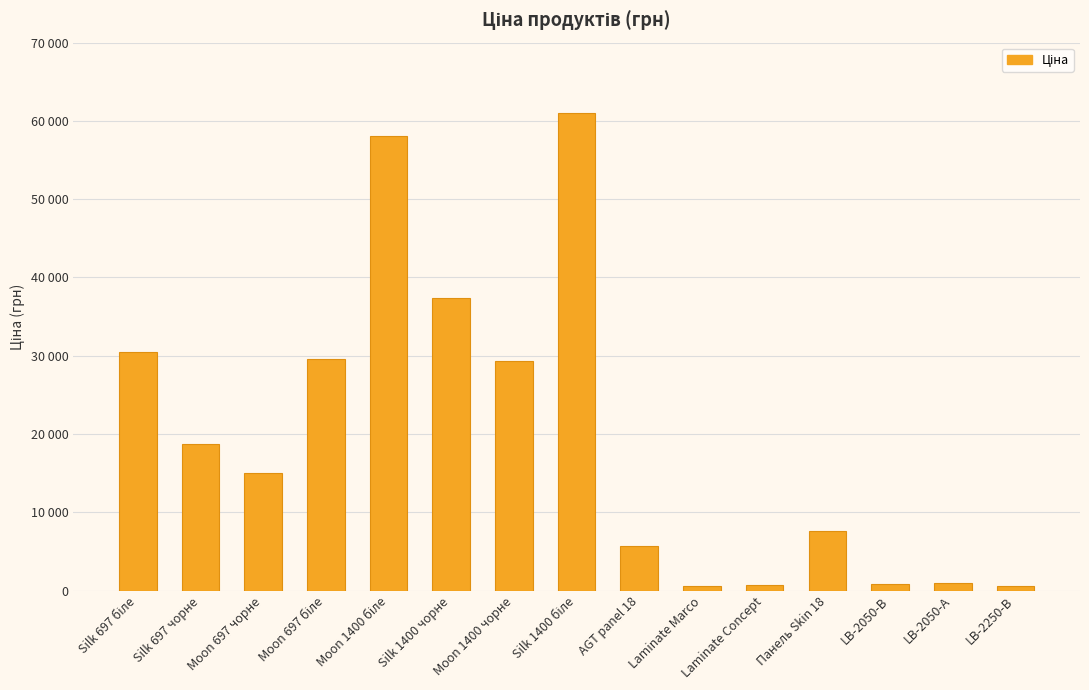

What is the label of the 10th bar from the left?

Laminate Marco